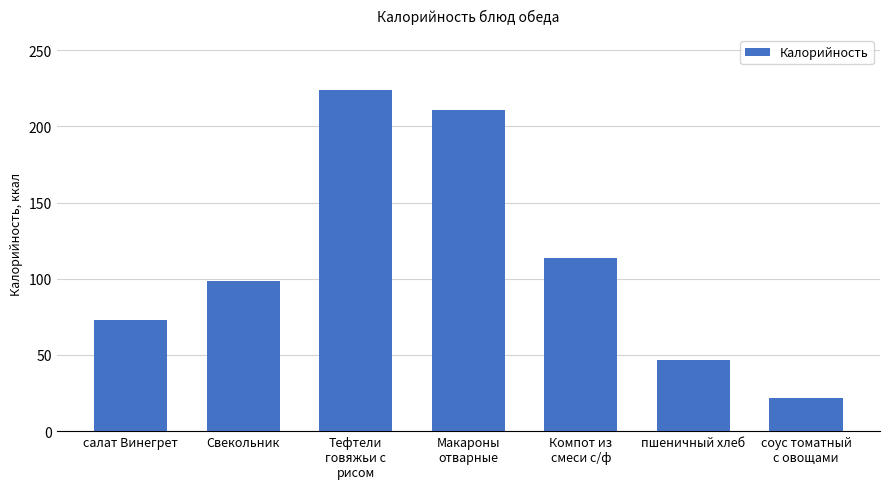

What is the label of the 5th bar from the right?

Тефтели
говяжьи с
рисом